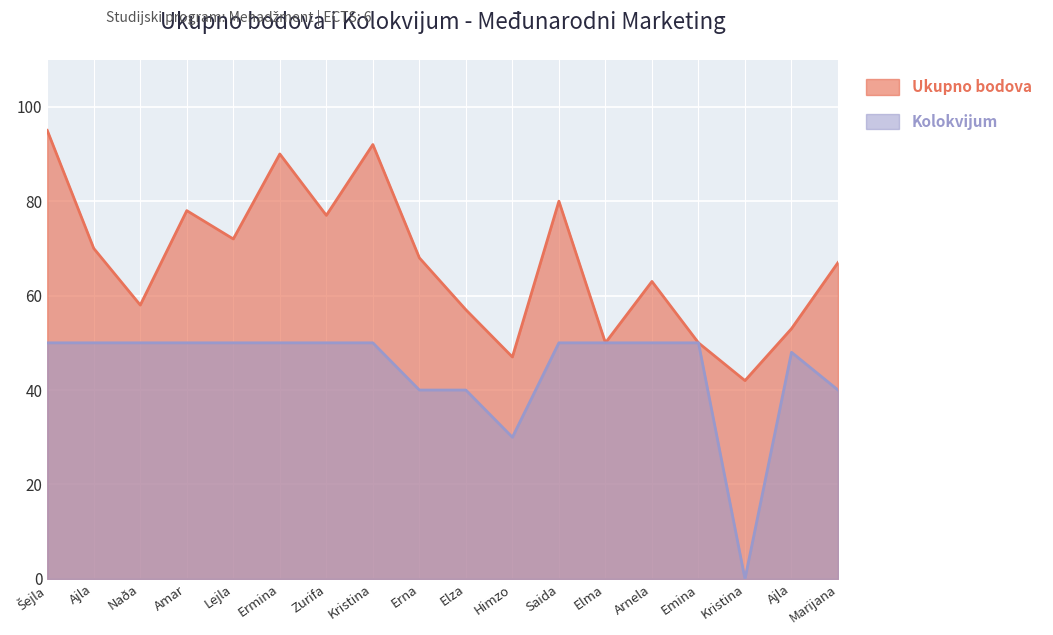

How many lines are shown in the chart?

2